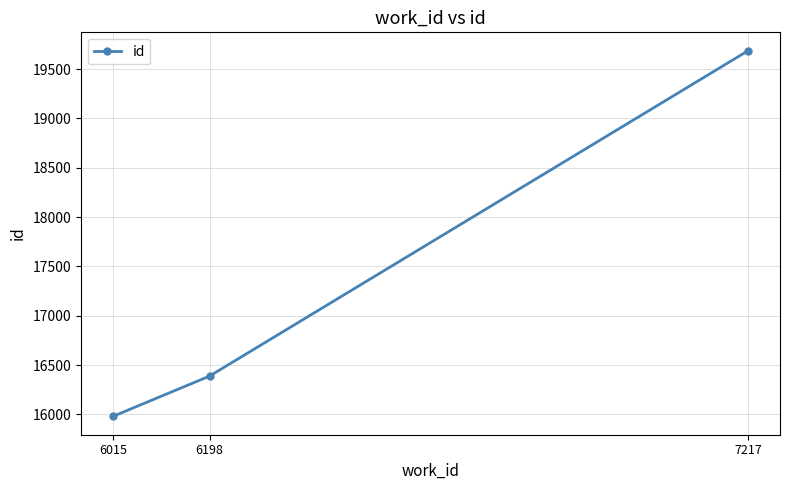

Where is the data nearest to the value 17833?

6198